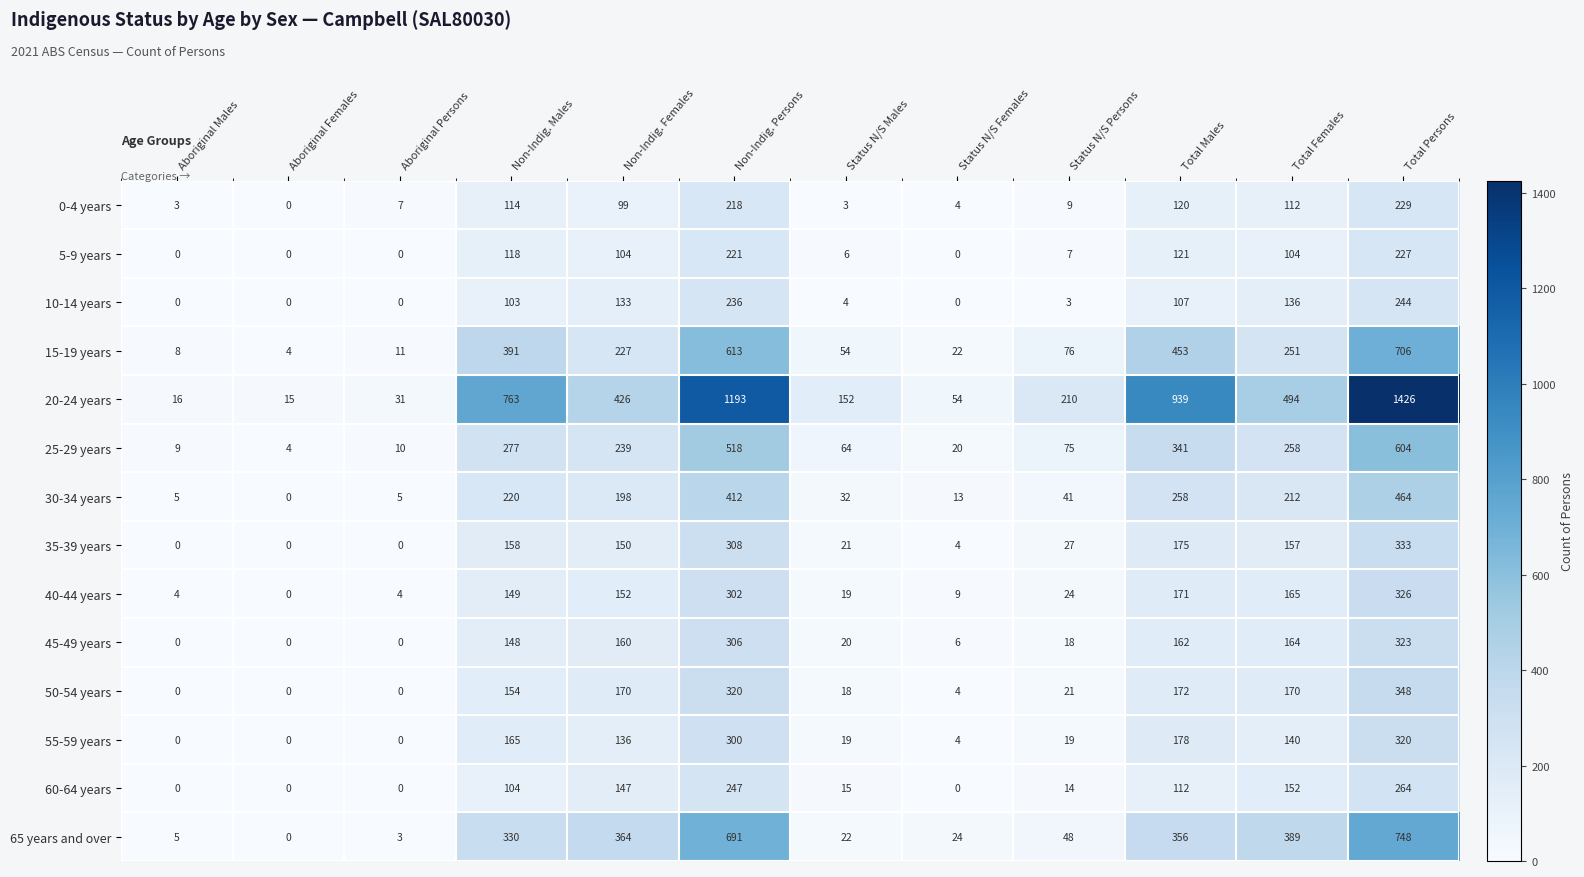

What is the difference between the highest and lowest values at Non-Indig. Persons?

975